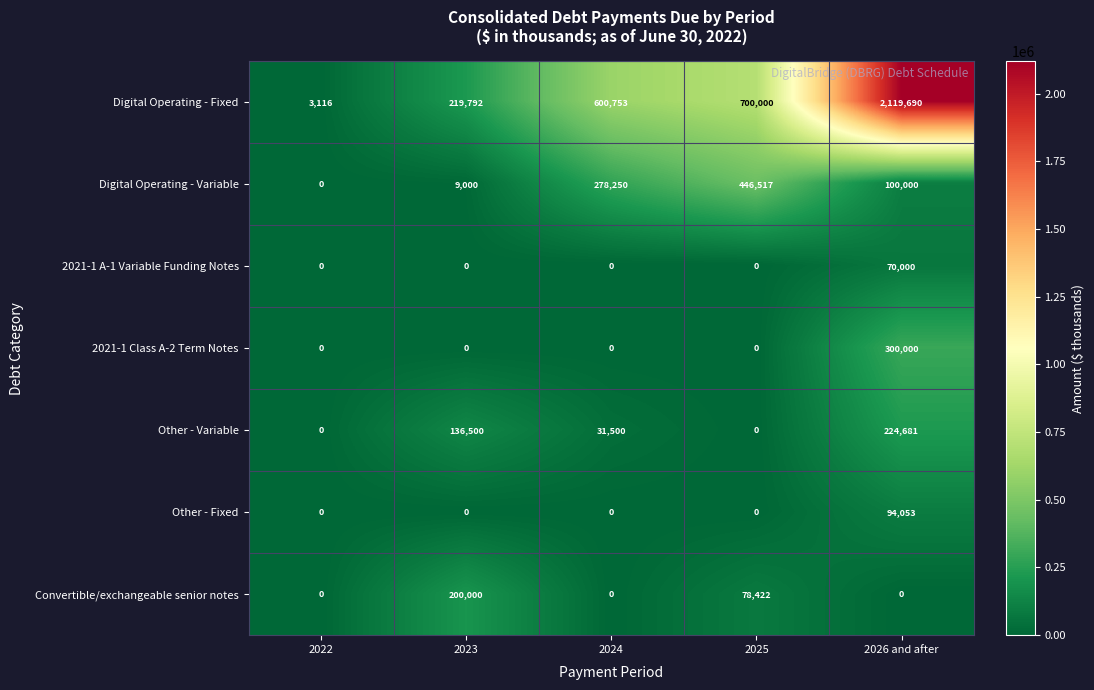

What is the lowest value of the Digital Operating - Fixed series?

3116